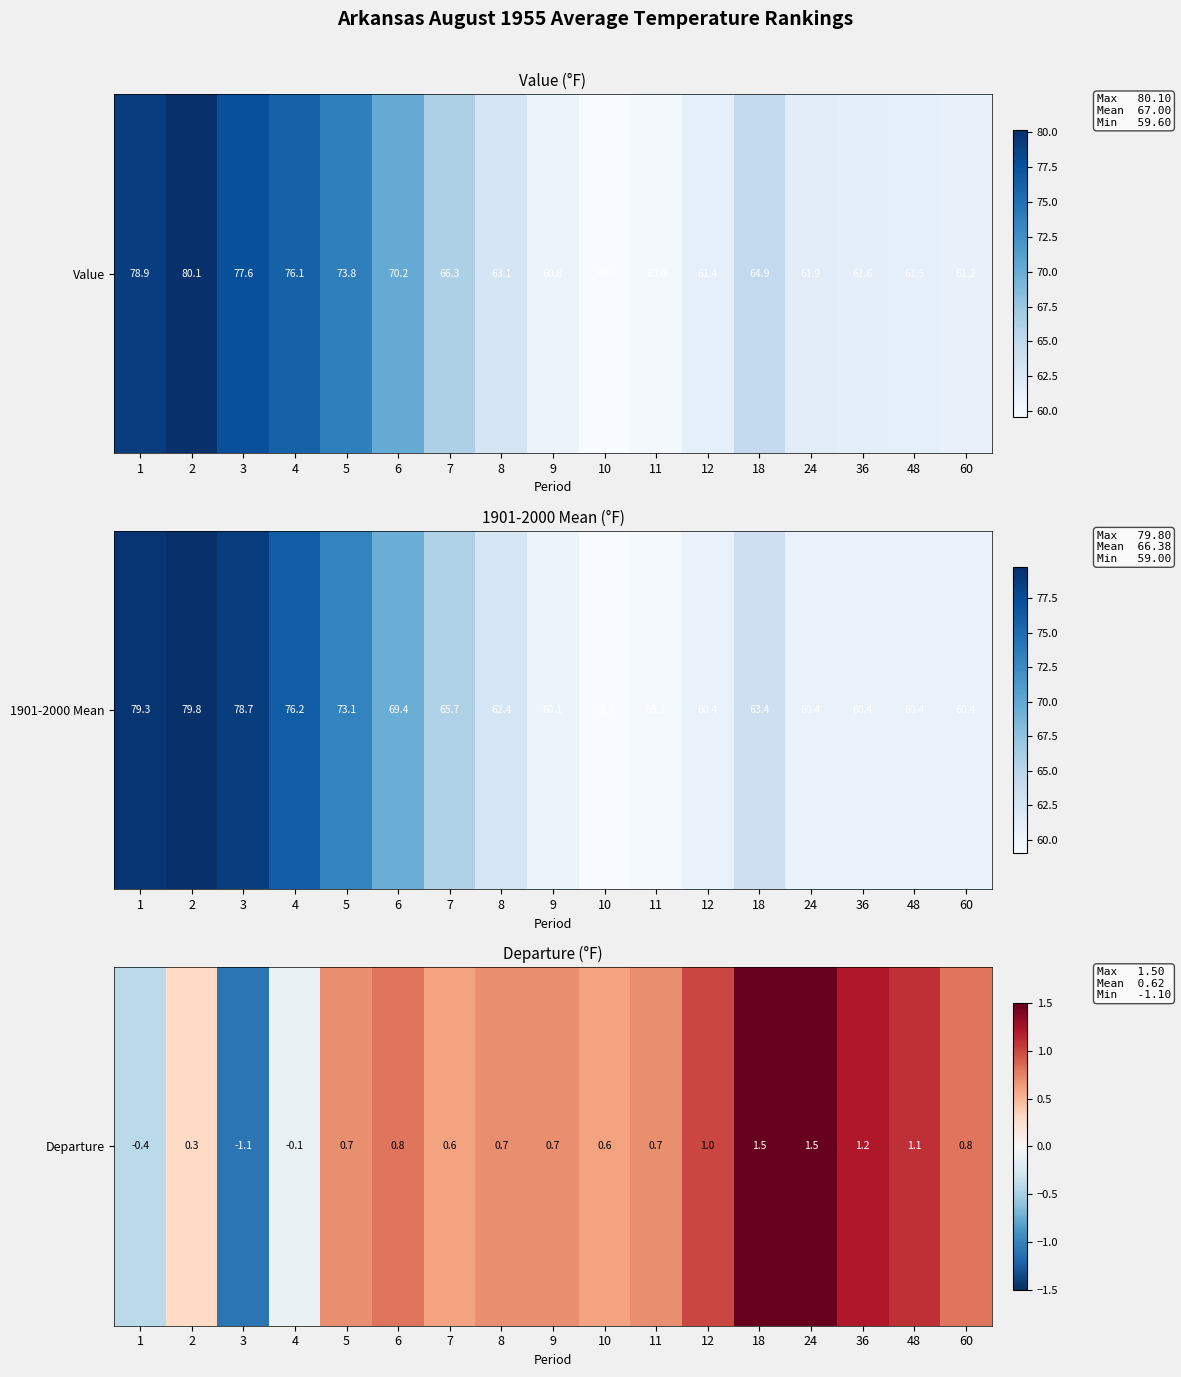

List the labels in order of value, smallest first.

3, 1, 4, 2, 7, 10, 5, 8, 9, 11, 6, 60, 12, 48, 36, 18, 24